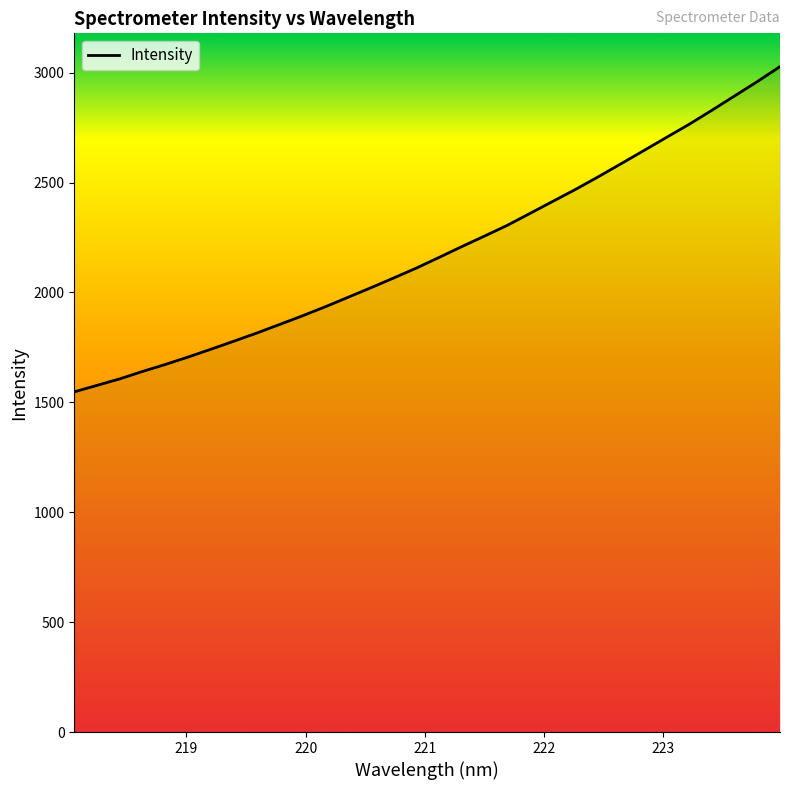

What is the smallest value displayed?

1547.7